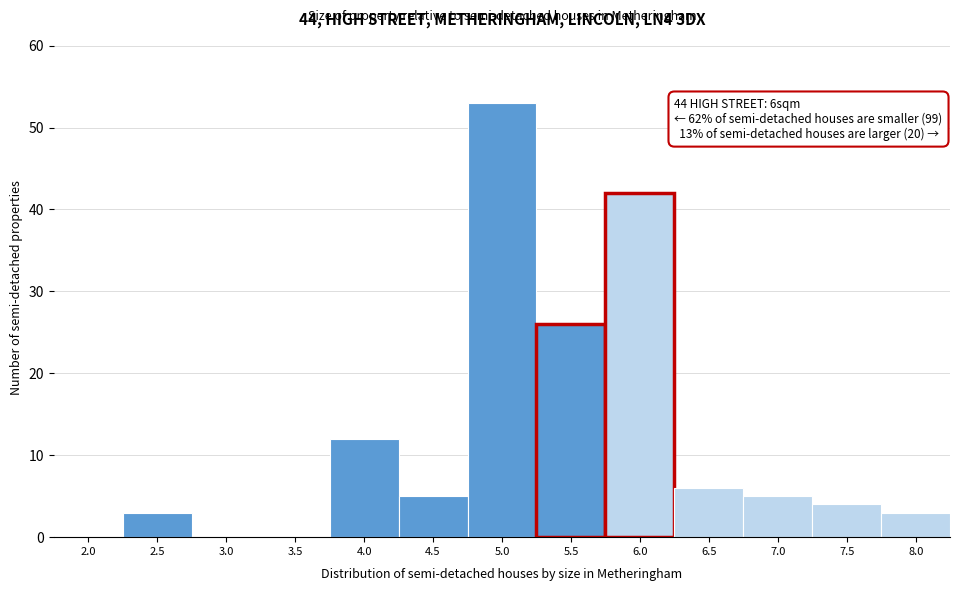

Reading left to right, what are all the values shown in this chart?

2.0=0	2.5=3	3.0=0	3.5=0	4.0=12	4.5=5	5.0=53	5.5=26	6.0=42	6.5=6	7.0=5	7.5=4	8.0=3